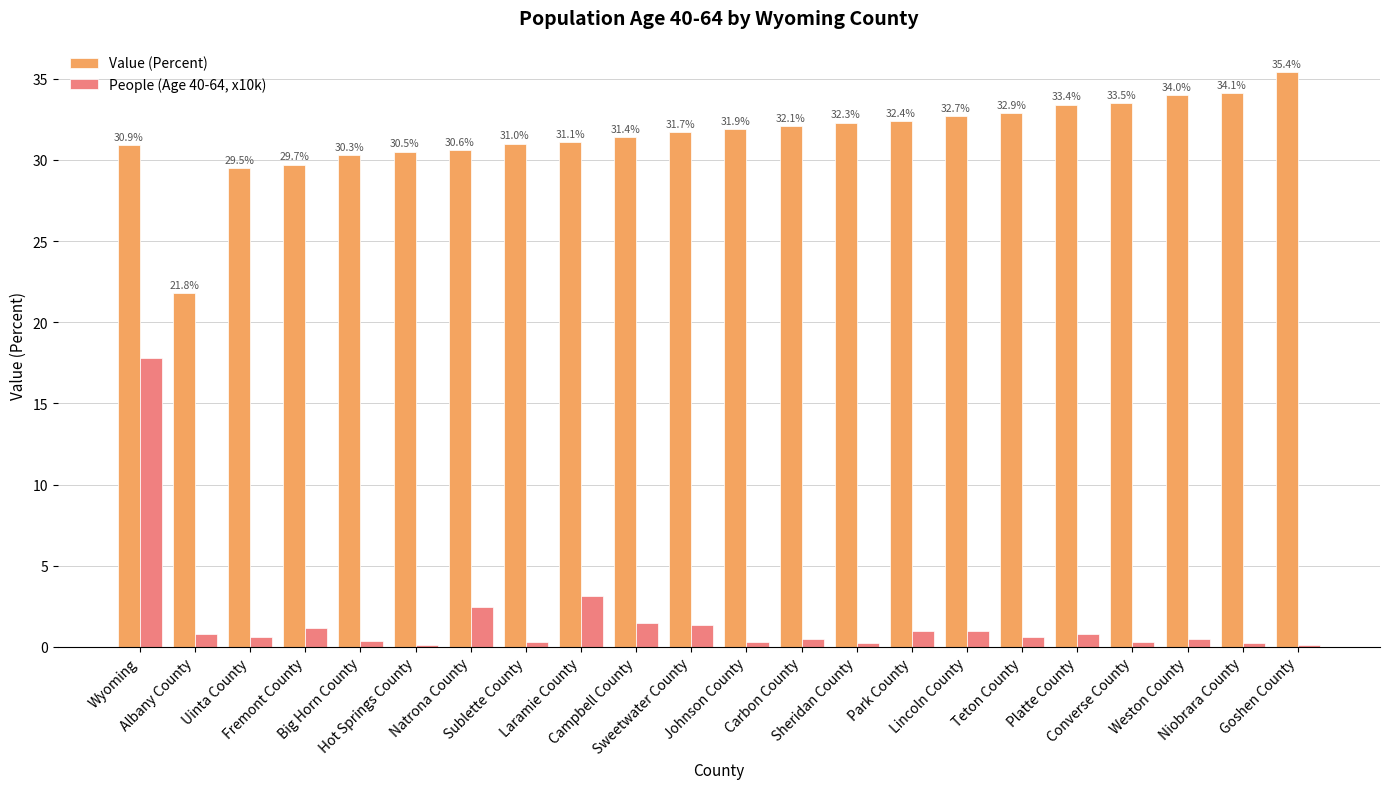

Which series has the largest total across all categories?

Value (Percent)